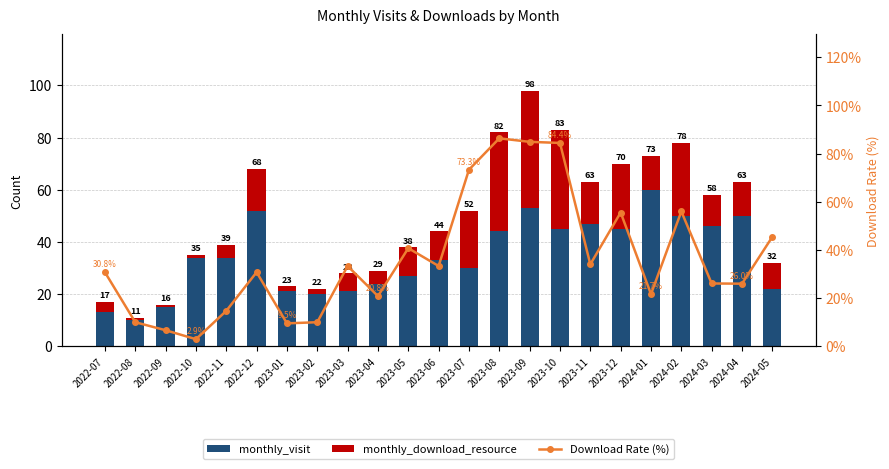

At which label is monthly_download_resource closest to 23?

2023-07